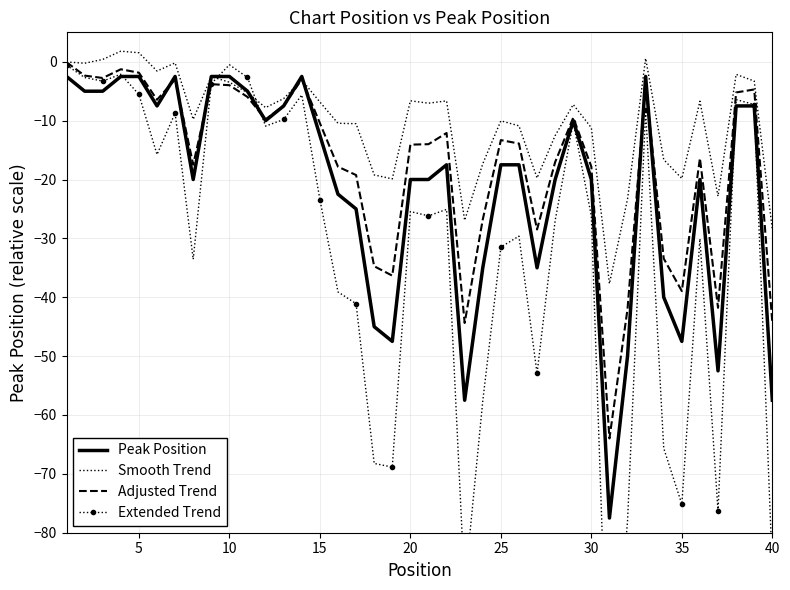

True or false: Adjusted Trend and Peak Position cross at least once.

True